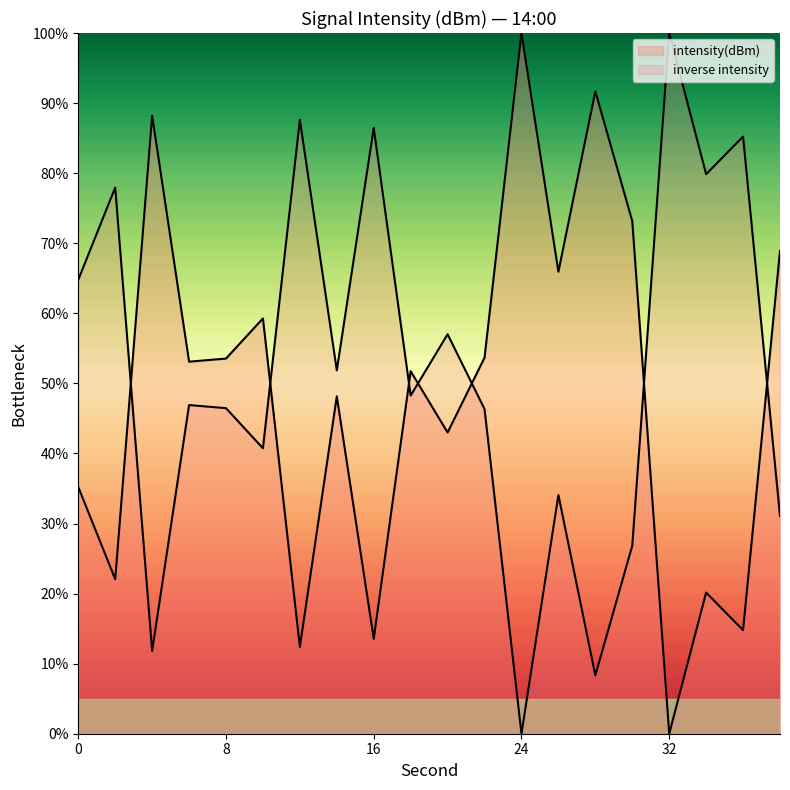

True or false: the data shows 88.2 at 4.

True